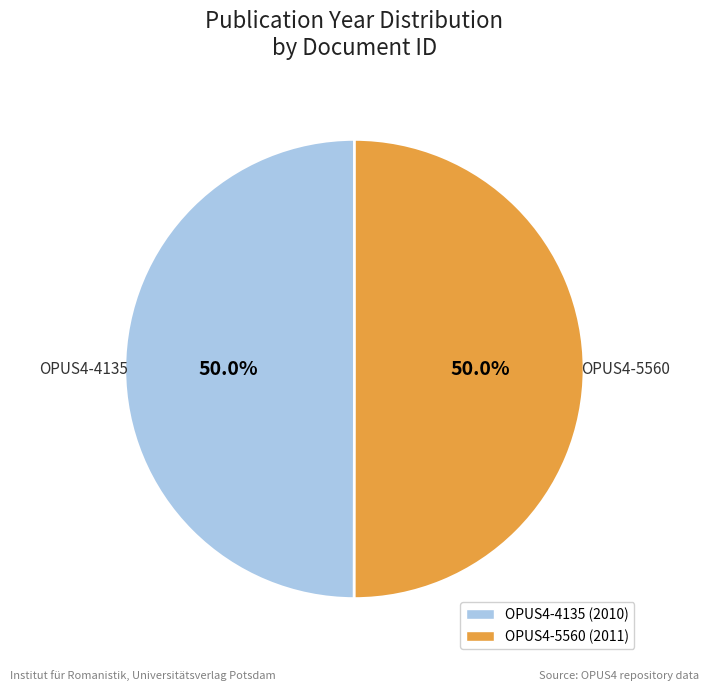

Count the number of slices in the pie.

2